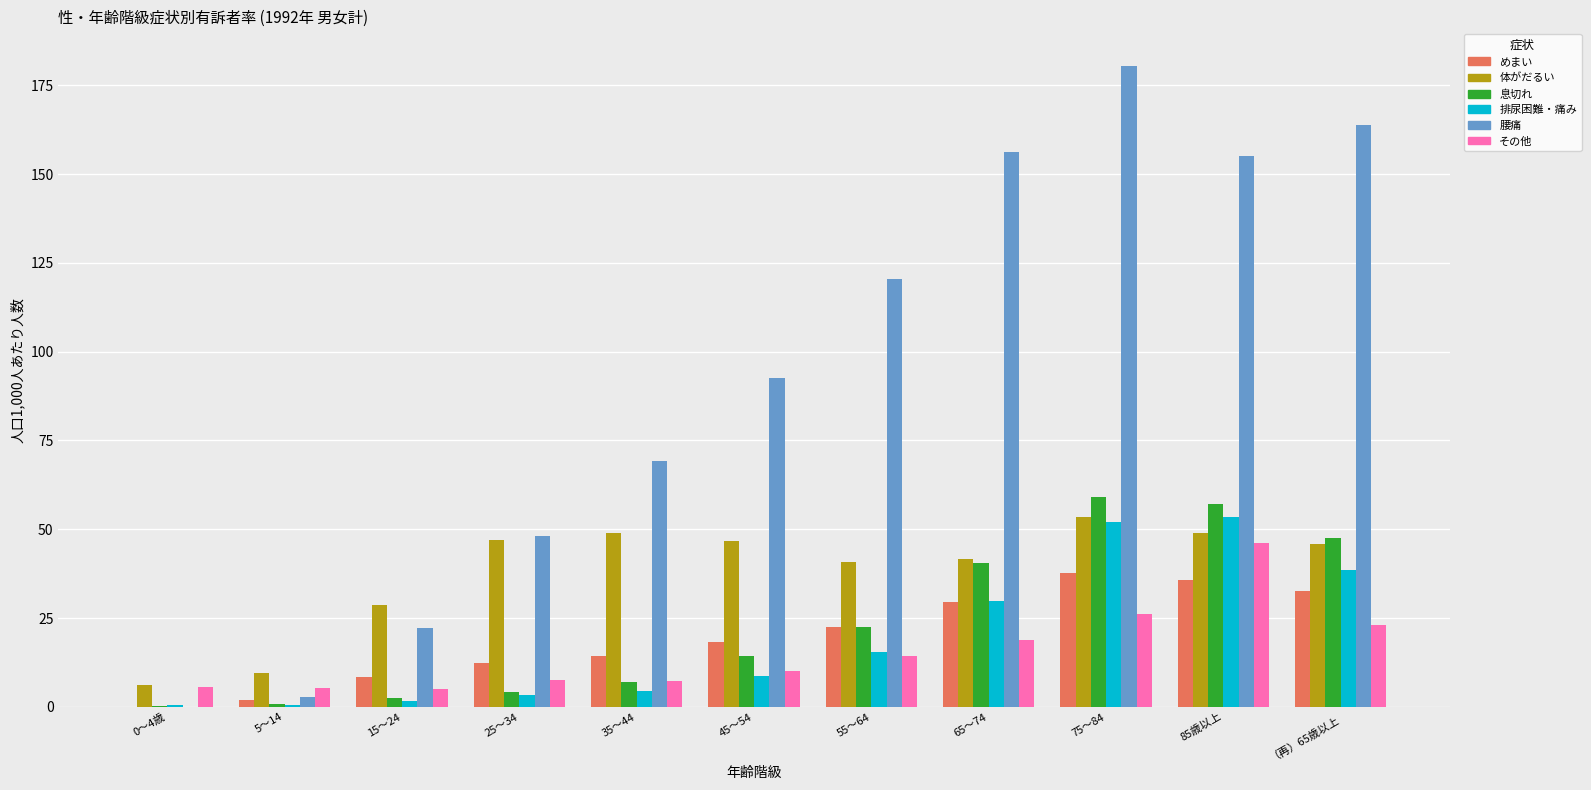

At which category does the chart reach its peak across all series?

75～84